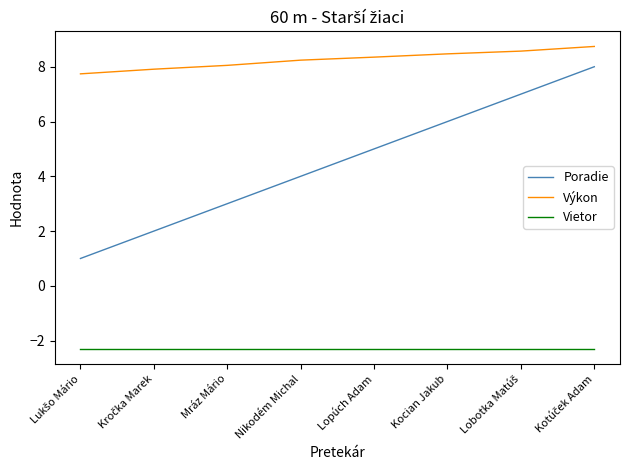

The value of Výkon at Kocian Jakub is 2.9. True or false?

False